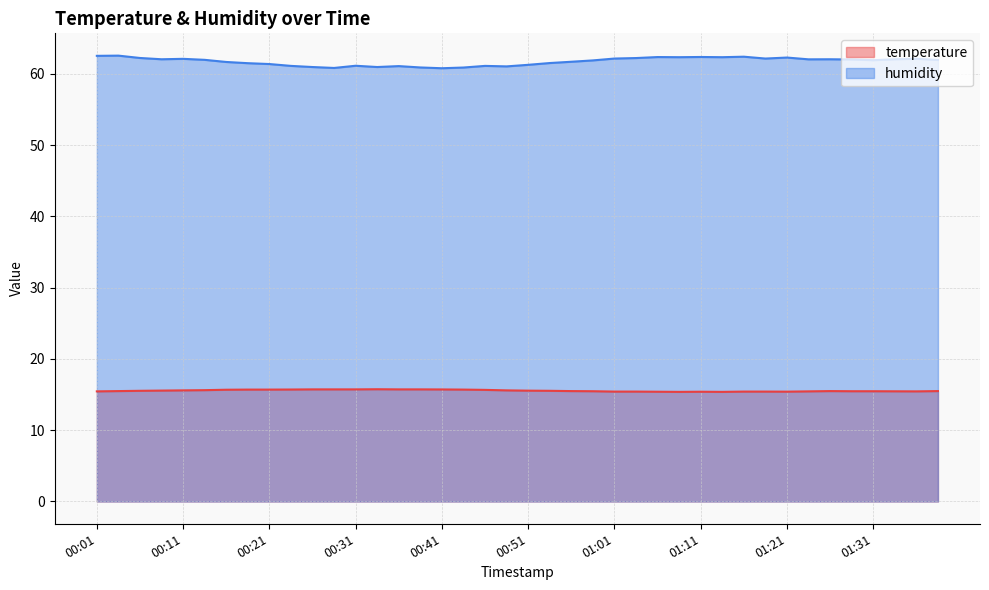

True or false: temperature and humidity cross at least once.

False